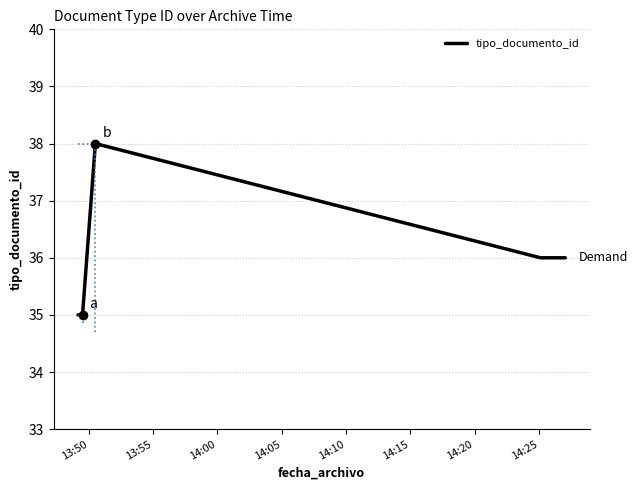

How many series are shown in this chart?

1